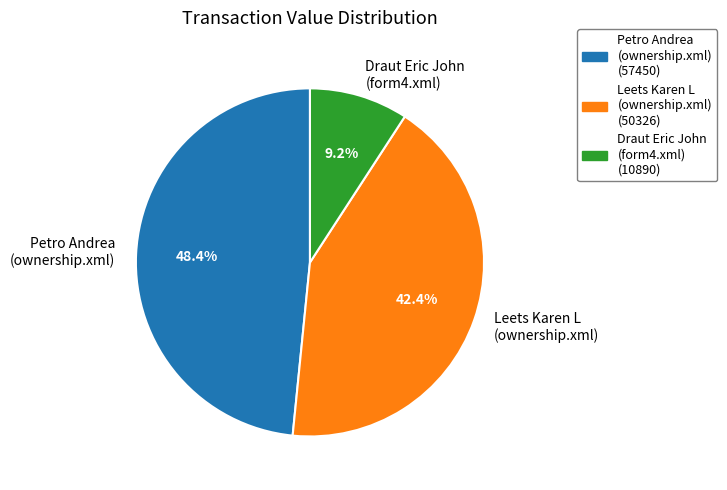

Which category has the smallest portion of the pie?

Draut Eric John (form4.xml)